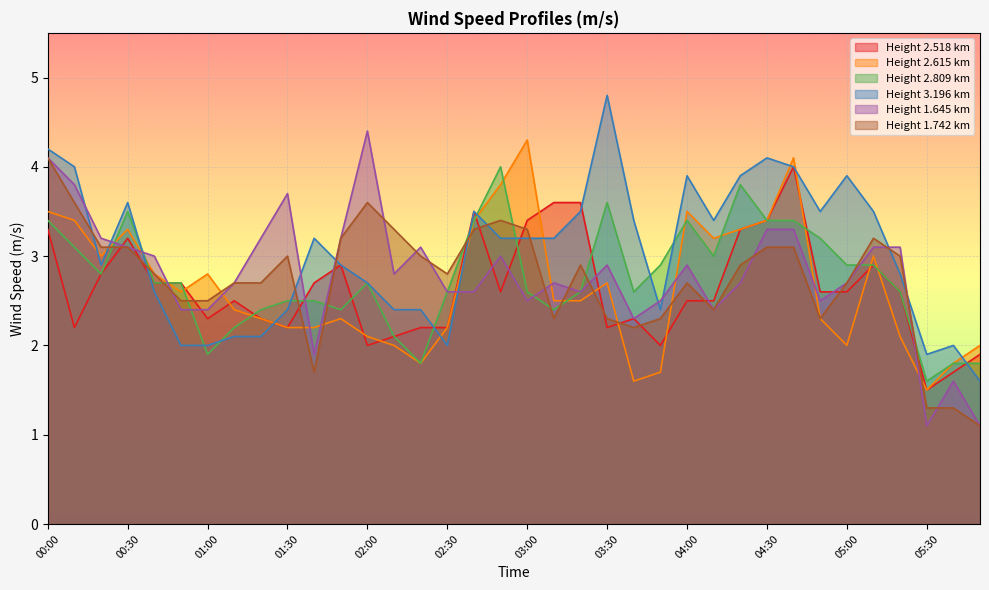

In 3.196, how many points are higher than both neighbors (excluding endpoints)?

8